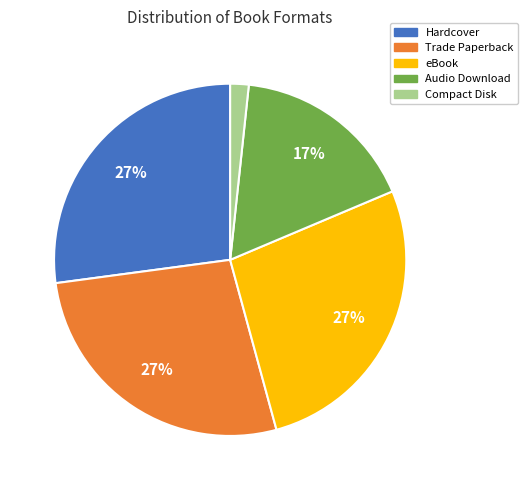

The Hardcover slice represents 39% of the pie. True or false?

False